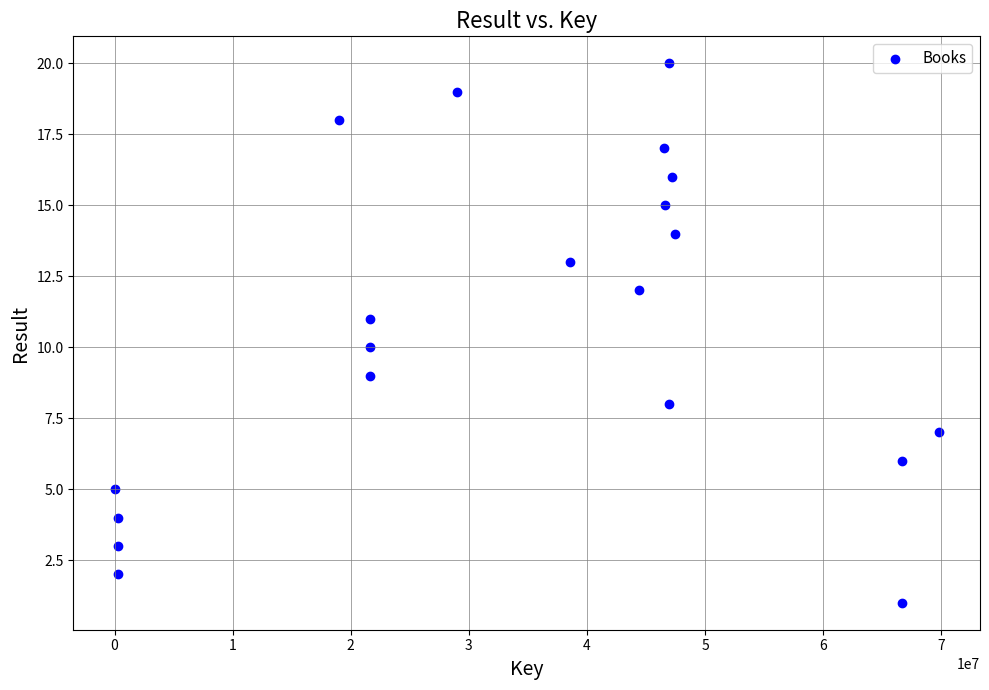

What is the range of X values (max minus min)?

69790680